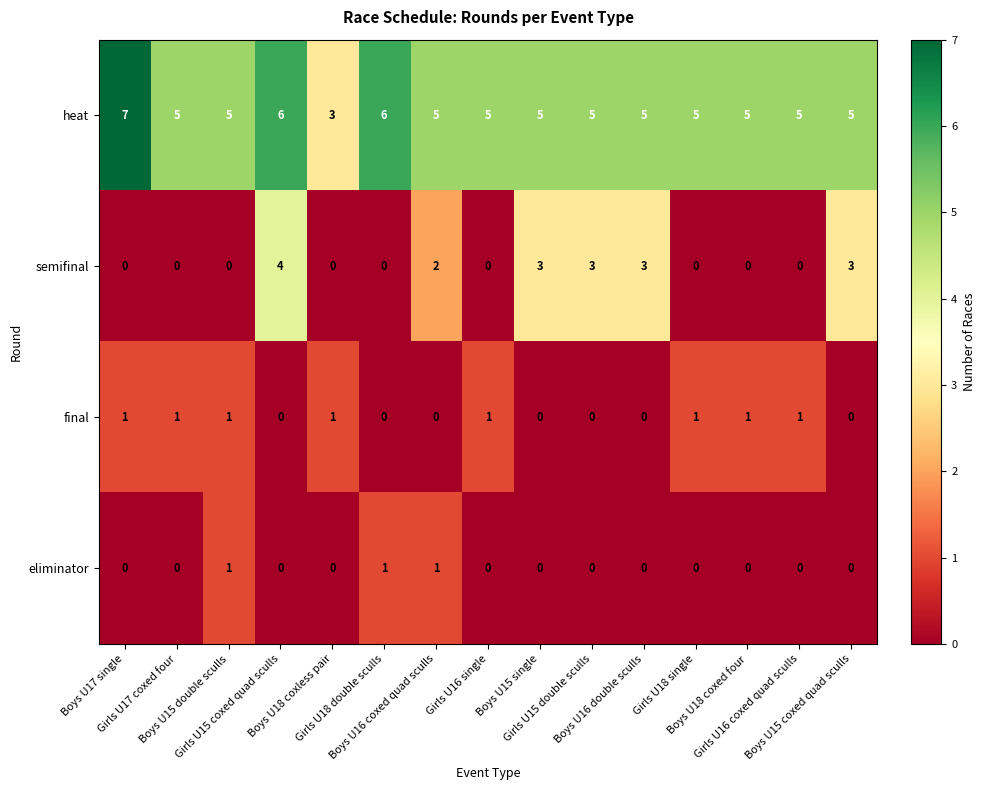

What is the total value across all series at Boys U16 double sculls?

8